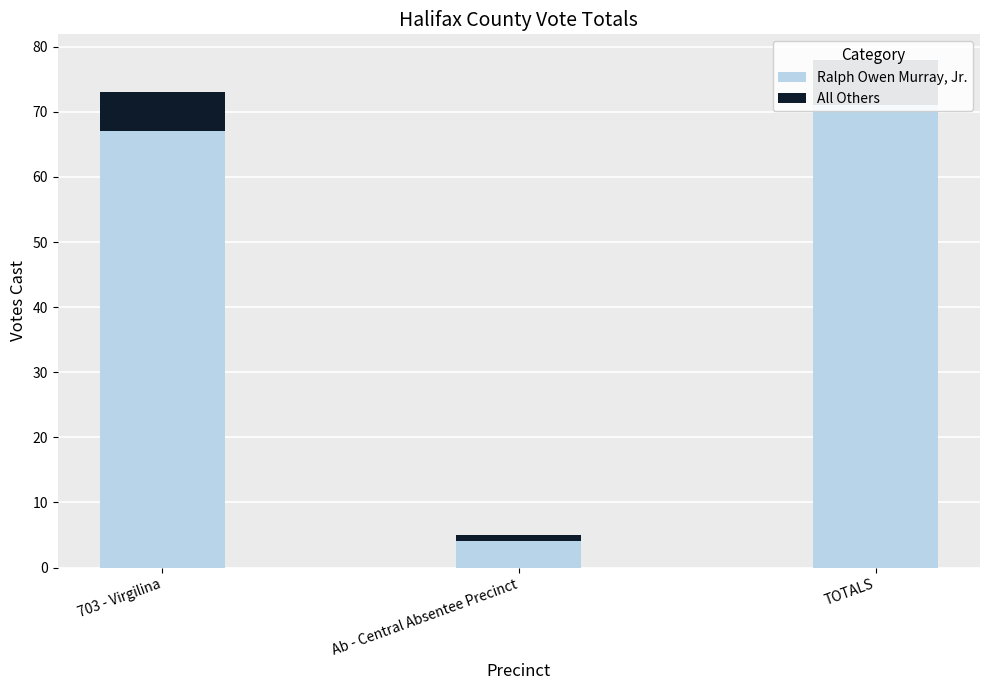

Reading left to right, list all the values displayed in this chart.

Ralph Owen Murray, Jr.: 703 - Virgilina=67	Ab - Central Absentee Precinct=4	TOTALS=71
All Others: 703 - Virgilina=6	Ab - Central Absentee Precinct=1	TOTALS=7